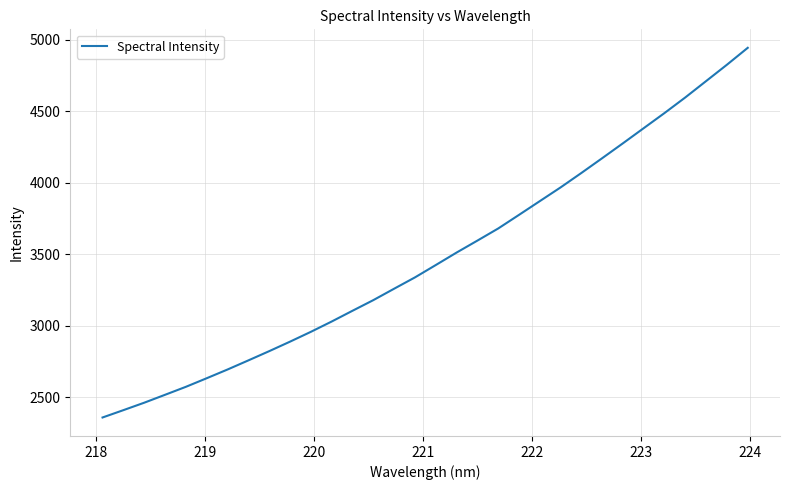

What is the difference between the maximum and minimum values?

2584.8